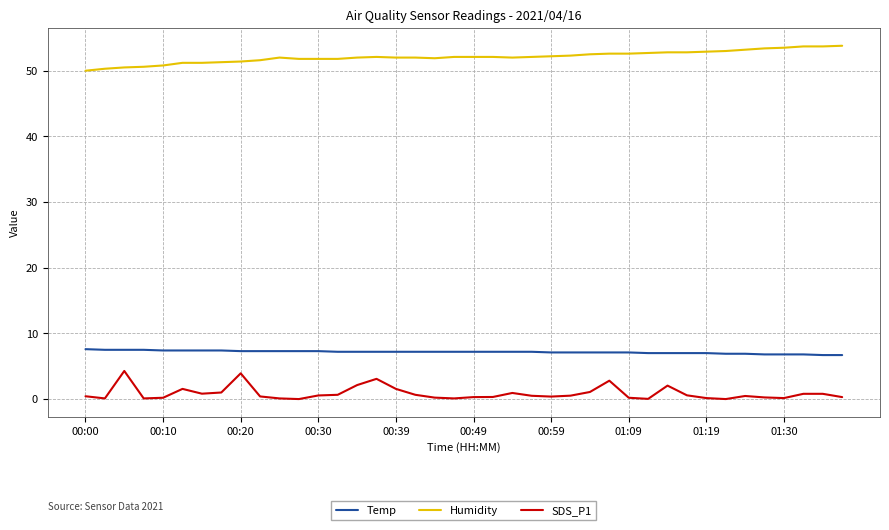

Rank the series by their maximum value, from lowest to highest.

SDS_P1, Temp, Humidity